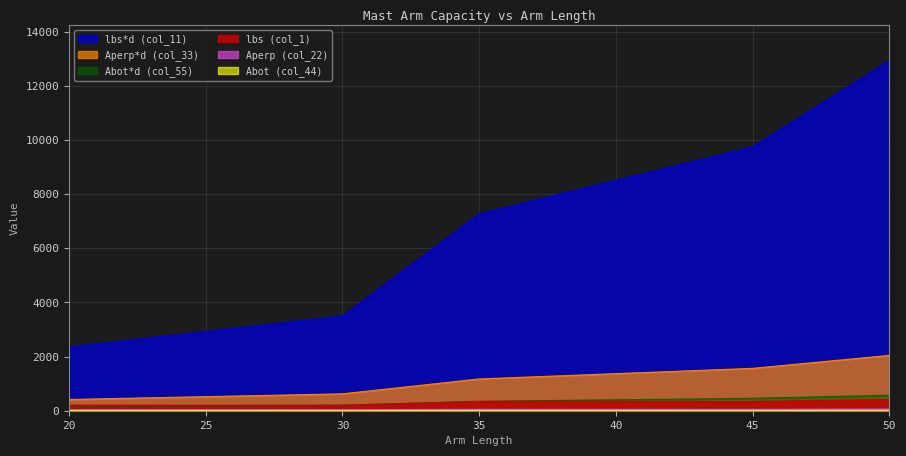

At how many categories does at least one series exceed 8050?

3